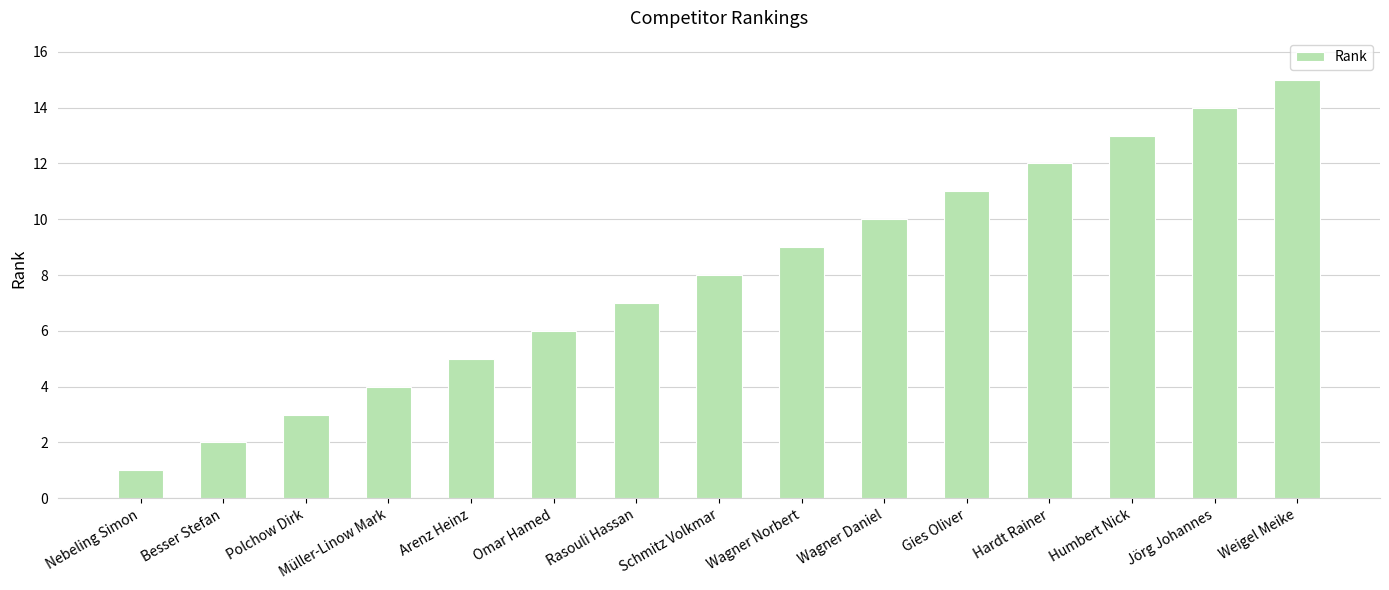

At which label is the value closest to 8?

Schmitz Volkmar